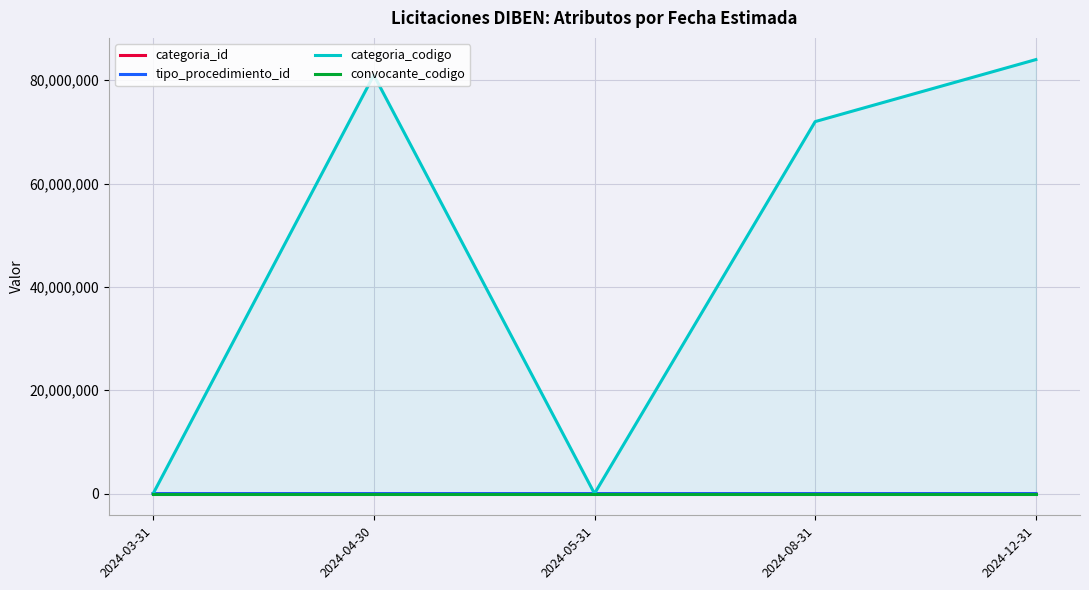

Where is the first local minimum for categoria_id?

2024-04-30